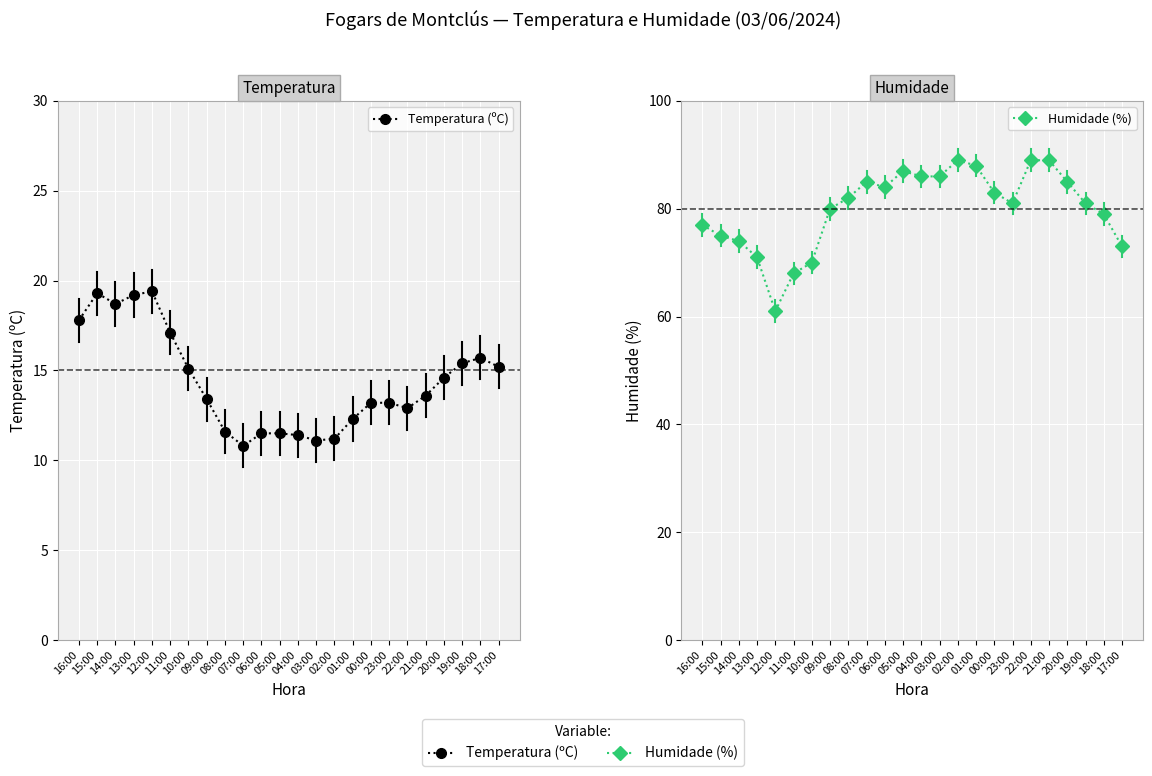

What is the highest value of the Humidade (%) series?

89.0